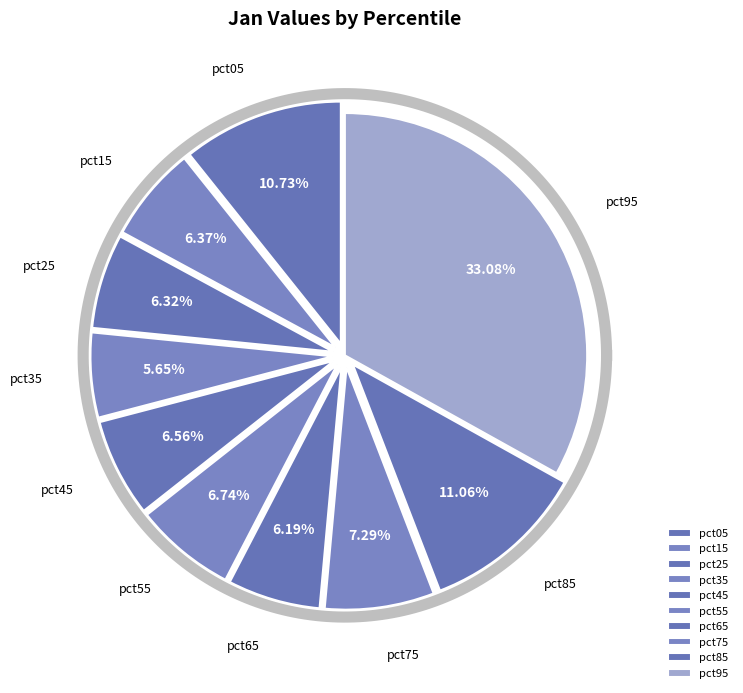

Which category has the smallest portion of the pie?

pct35